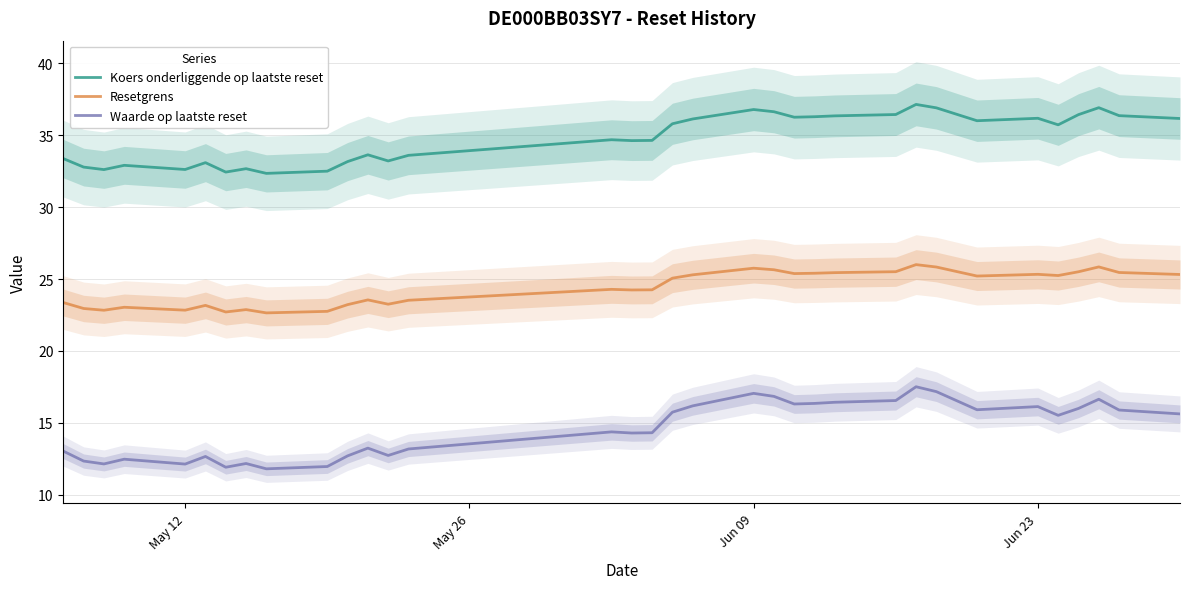

True or false: Waarde op laatste reset has more than 2 interior local peaks.

True